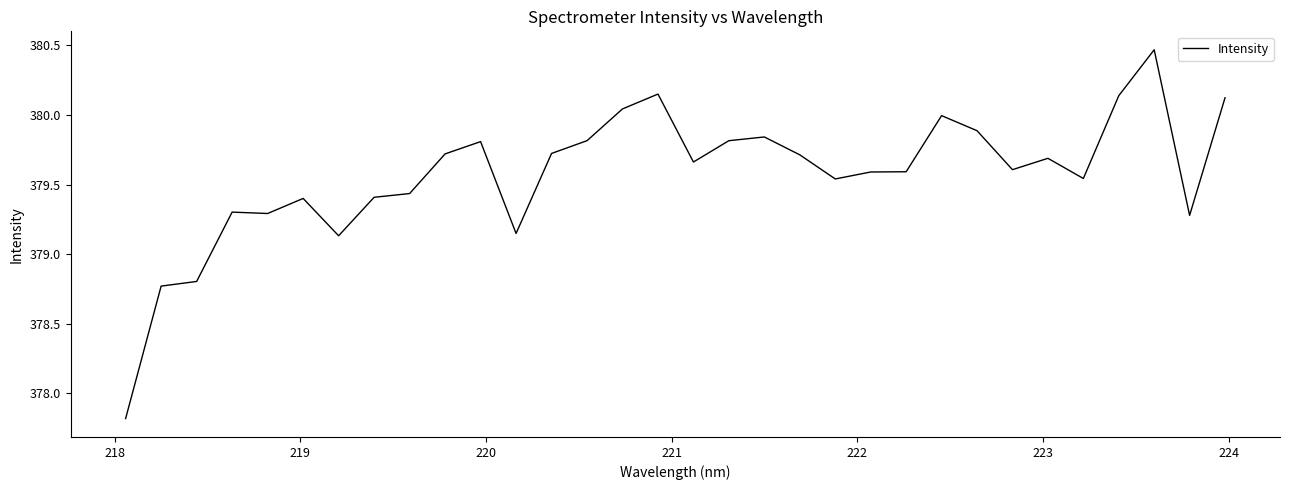

What is the smallest value displayed?

377.8